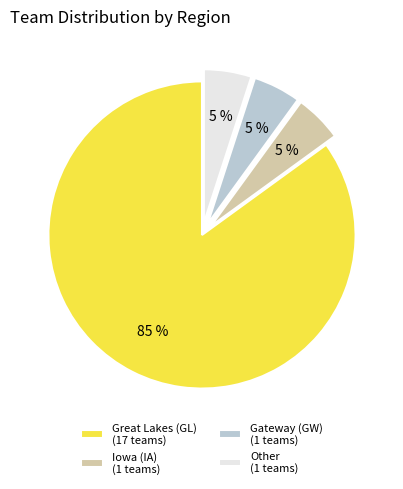

To the nearest percent, what is the average slice percentage?

25%